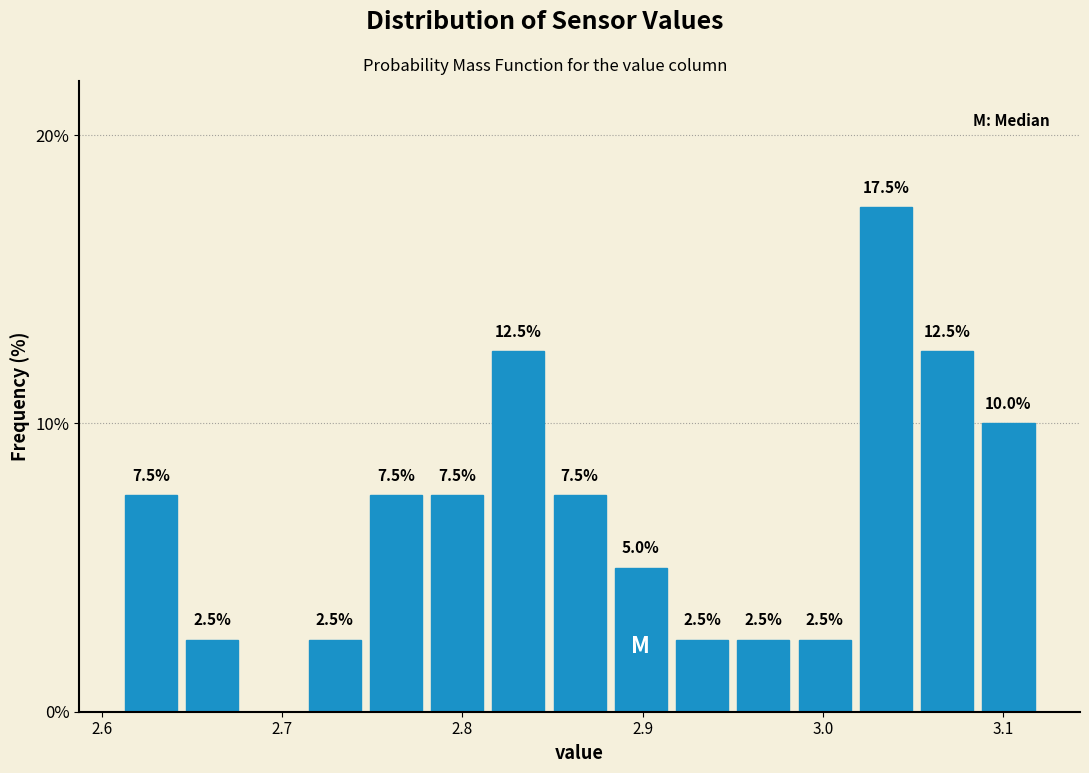

Around what value on the x-axis is the tallest bar? Give the approximate position of its centre, as read against the axis.

3.04